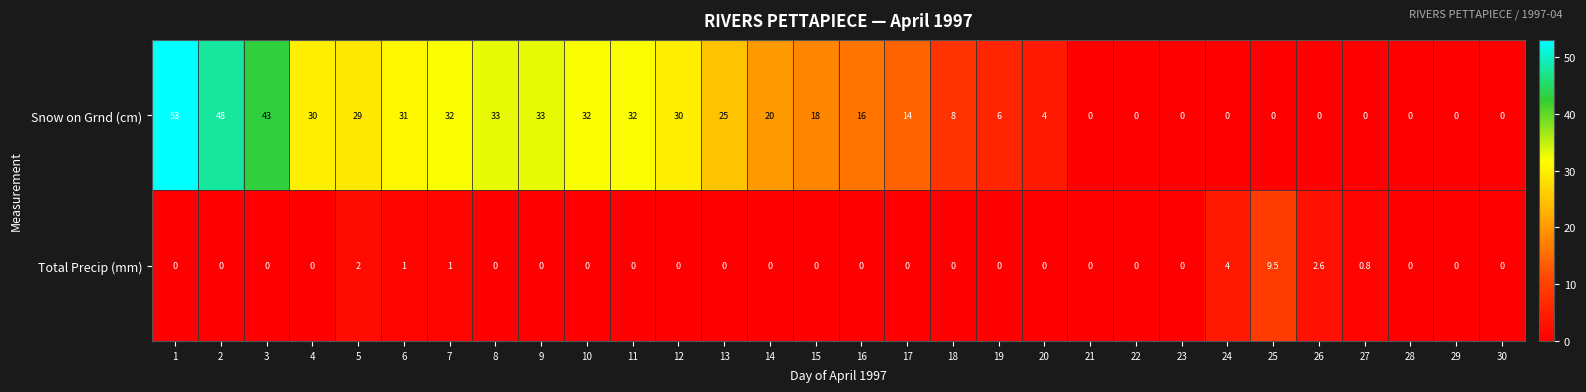

At which category is the sum across all series the highest?

1